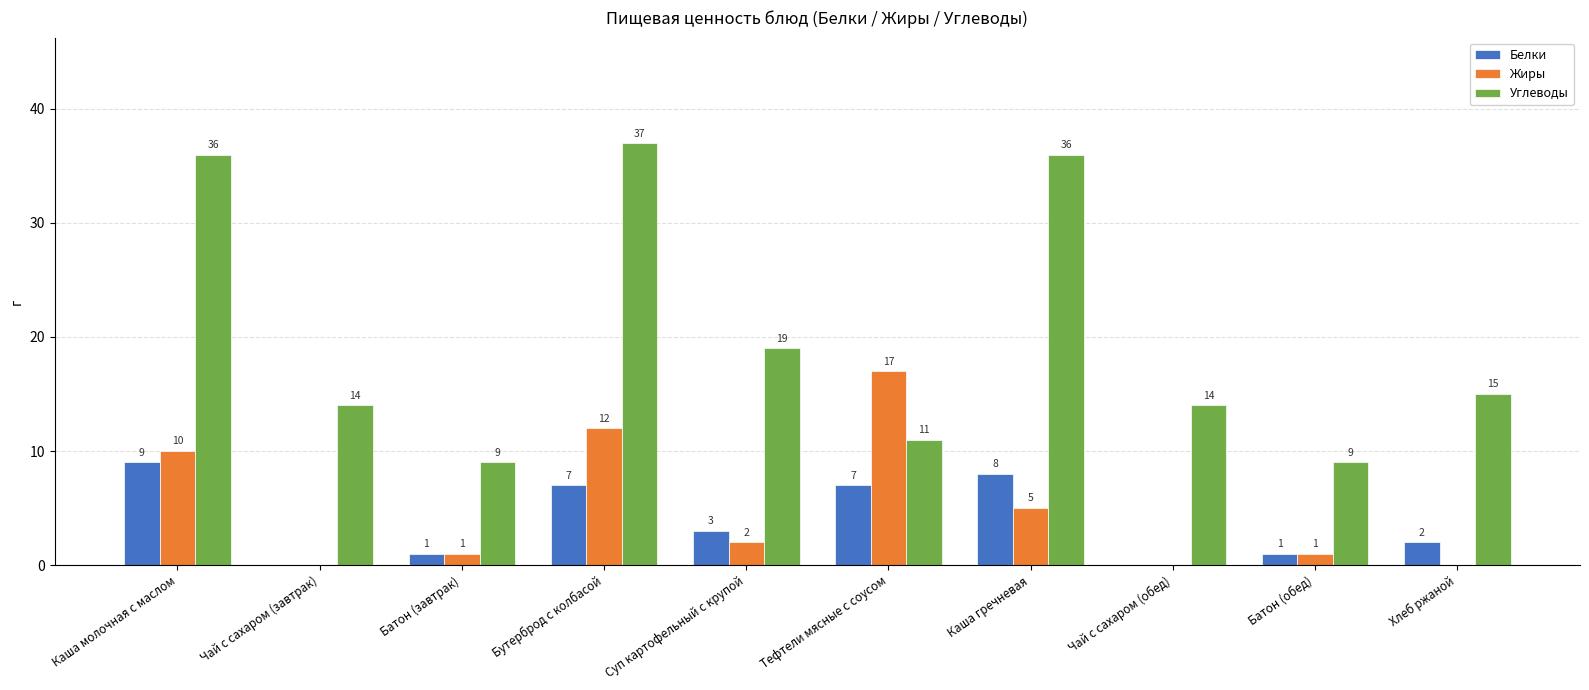

What is the highest value of the Углеводы series?

37